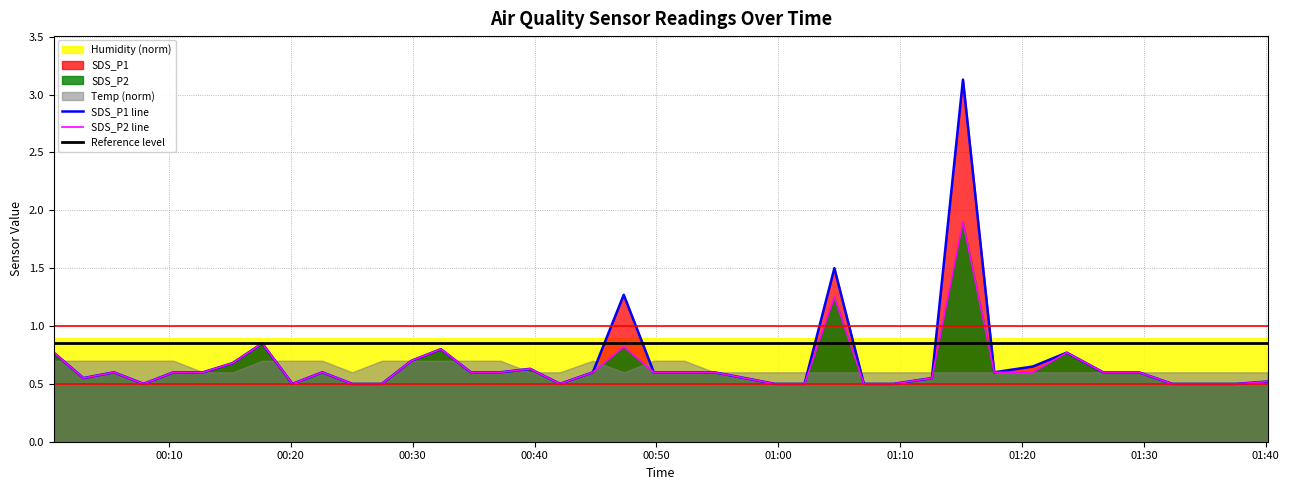

Rank the categories by SDS_P1 value from lowest to highest.

2022/09/23 00:07:55, 2022/09/23 00:20:08, 2022/09/23 00:25:02, 2022/09/23 00:27:28, 2022/09/23 00:42:05, 2022/09/23 00:59:42, 2022/09/23 01:02:09, 2022/09/23 01:07:01, 2022/09/23 01:09:27, 2022/09/23 01:32:19, 2022/09/23 01:34:57, 2022/09/23 01:37:34, 2022/09/23 01:40:09, 2022/09/23 00:02:59, 2022/09/23 00:57:15, 2022/09/23 01:12:36, 2022/09/23 00:05:29, 2022/09/23 00:10:22, 2022/09/23 00:12:48, 2022/09/23 00:22:35, 2022/09/23 00:34:46, 2022/09/23 00:37:12, 2022/09/23 00:44:47, 2022/09/23 00:49:47, 2022/09/23 00:52:17, 2022/09/23 00:54:45, 2022/09/23 01:17:43, 2022/09/23 01:26:39, 2022/09/23 01:29:35, 2022/09/23 00:39:38, 2022/09/23 01:20:53, 2022/09/23 00:15:14, 2022/09/23 00:29:54, 2022/09/23 00:00:33, 2022/09/23 01:23:40, 2022/09/23 00:32:19, 2022/09/23 00:17:39, 2022/09/23 00:47:19, 2022/09/23 01:04:36, 2022/09/23 01:15:09